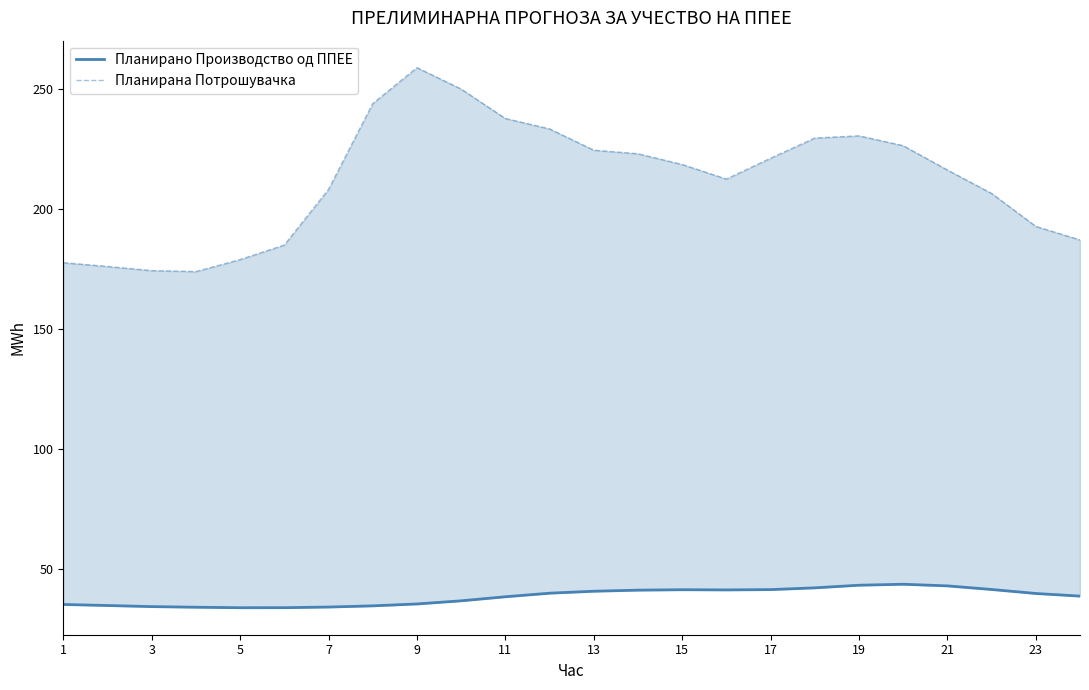

True or false: Планирана Потрошувачка and Планирано Производство од ППЕЕ cross at least once.

False